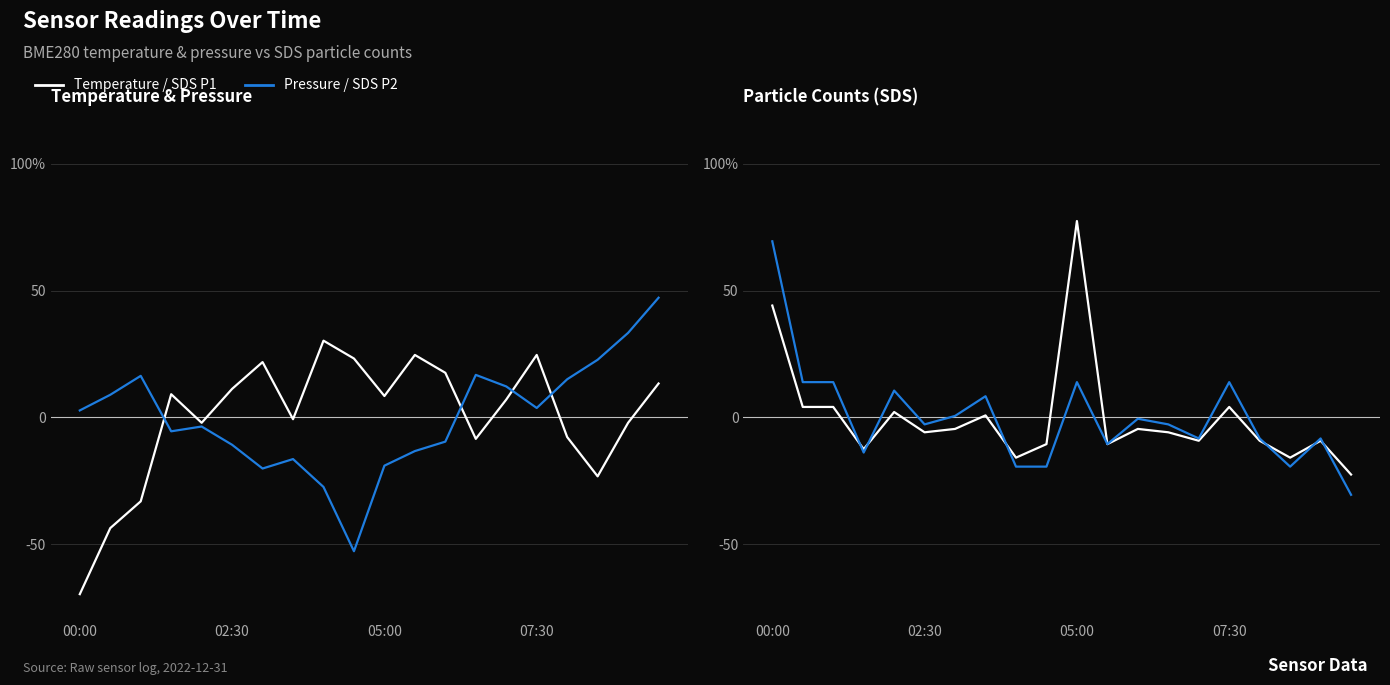

Does the chart display data point markers on the line(s)?

No